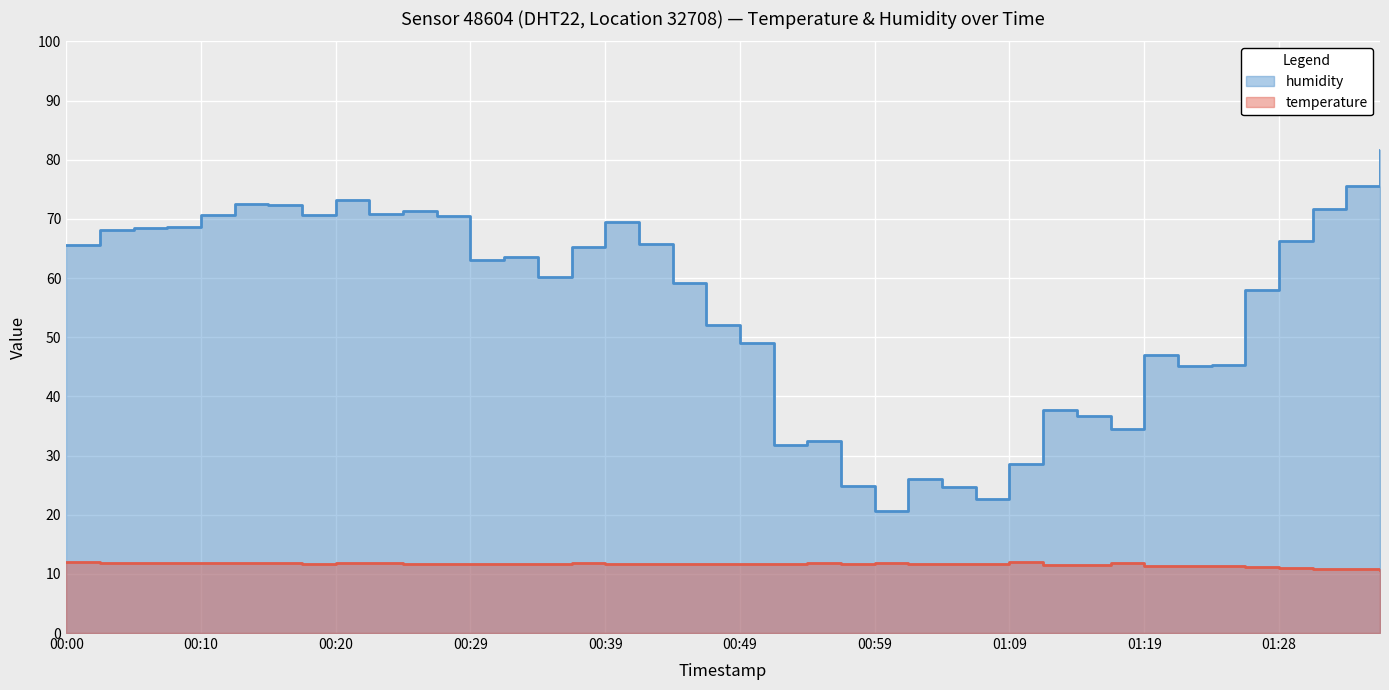

In temperature, how many points are higher than both neighbors (excluding endpoints)?

5